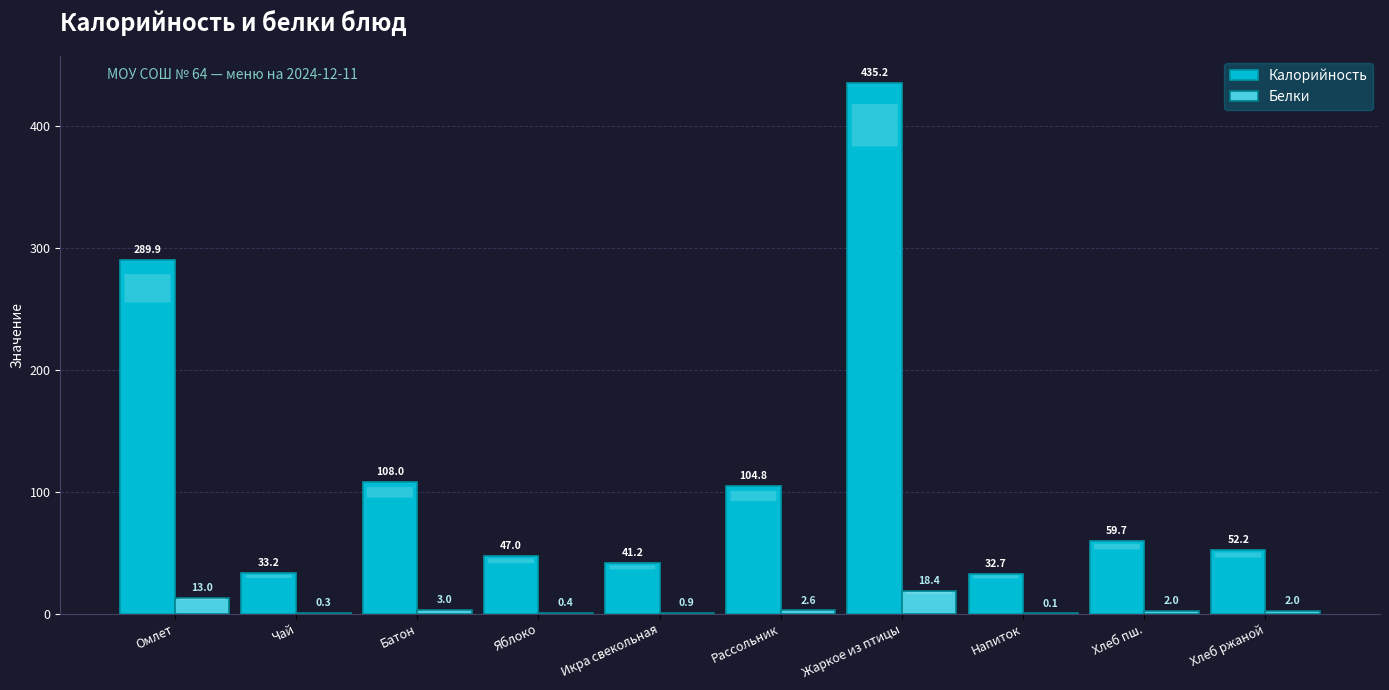

The value of Калорийность at Хлеб пш. is 89.6. True or false?

False